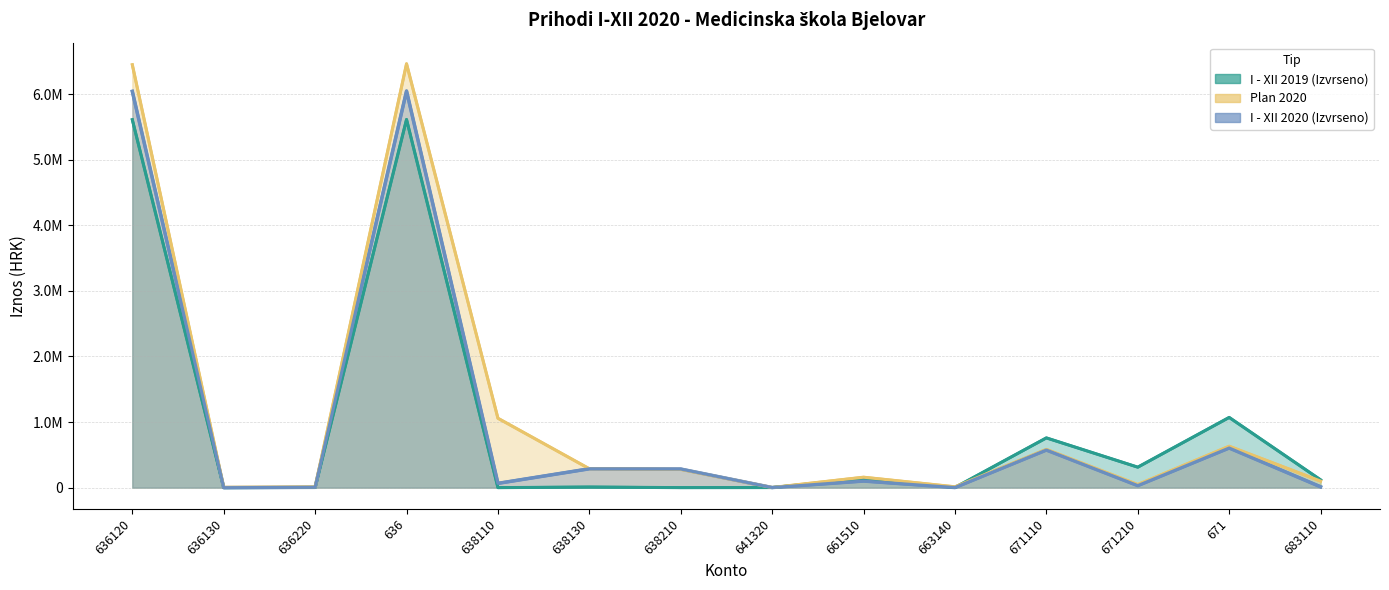

Between 671110 and 671, which series saw the biggest shift?

I - XII 2019 (Izvrseno)